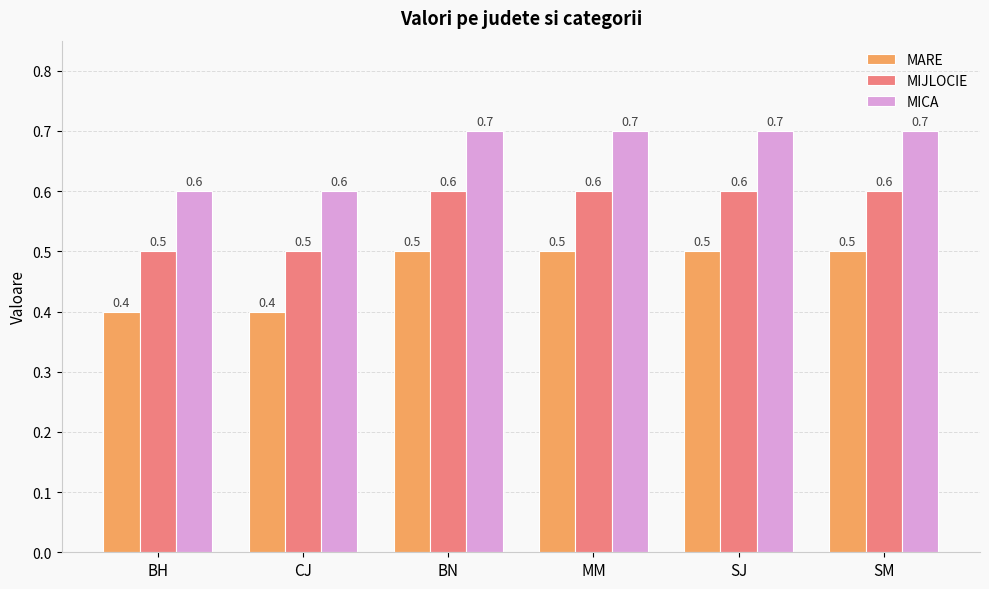

True or false: MIJLOCIE has a value of 0.6 at SM.

True